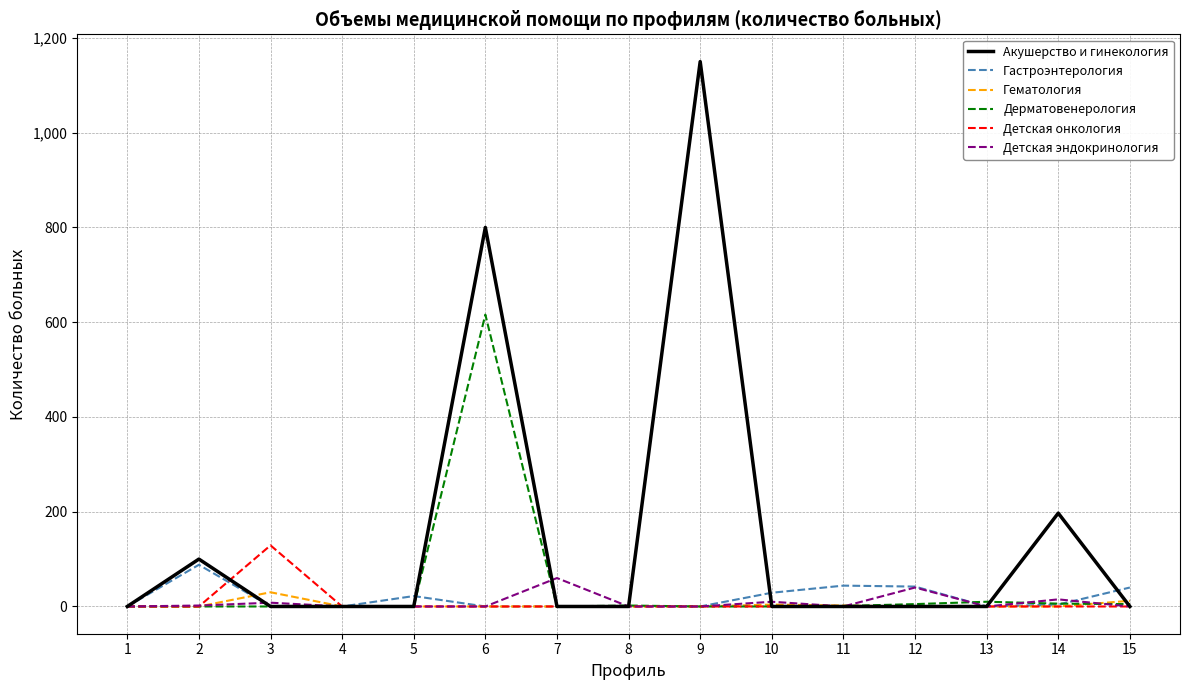

What is the maximum value for Дерматовенерология?

616